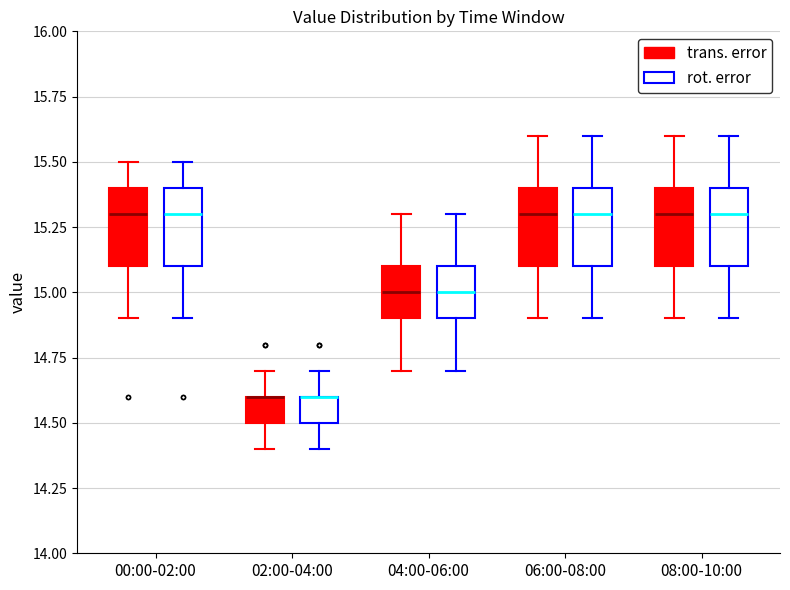

Reading left to right, read every box against the y-axis: the position of its median line, the range the box covers, and the ends of its whiskers. The values are not printed on the chart, so give them approximately, as read against the axis.

00:00-02:00 (trans. error): median 15.3, box 15.1 to 15.4, whiskers 14.9 to 15.5
00:00-02:00 (rot. error): median 15.3, box 15.1 to 15.4, whiskers 14.9 to 15.5
02:00-04:00 (trans. error): median 14.6 (drawn on the box's upper edge), box 14.5 to 14.6, whiskers 14.4 to 14.7
02:00-04:00 (rot. error): median 14.6 (drawn on the box's upper edge), box 14.5 to 14.6, whiskers 14.4 to 14.7
04:00-06:00 (trans. error): median 15.0, box 14.9 to 15.1, whiskers 14.7 to 15.3
04:00-06:00 (rot. error): median 15.0, box 14.9 to 15.1, whiskers 14.7 to 15.3
06:00-08:00 (trans. error): median 15.3, box 15.1 to 15.4, whiskers 14.9 to 15.6
06:00-08:00 (rot. error): median 15.3, box 15.1 to 15.4, whiskers 14.9 to 15.6
08:00-10:00 (trans. error): median 15.3, box 15.1 to 15.4, whiskers 14.9 to 15.6
08:00-10:00 (rot. error): median 15.3, box 15.1 to 15.4, whiskers 14.9 to 15.6